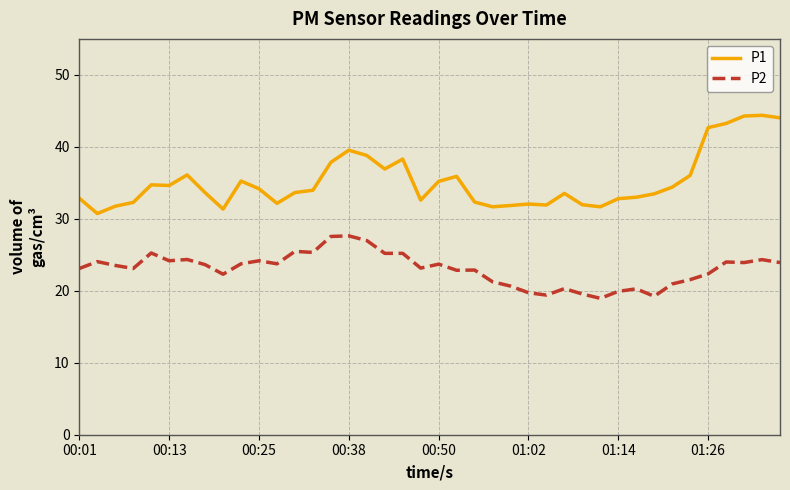

Which series has the largest total across all categories?

P1